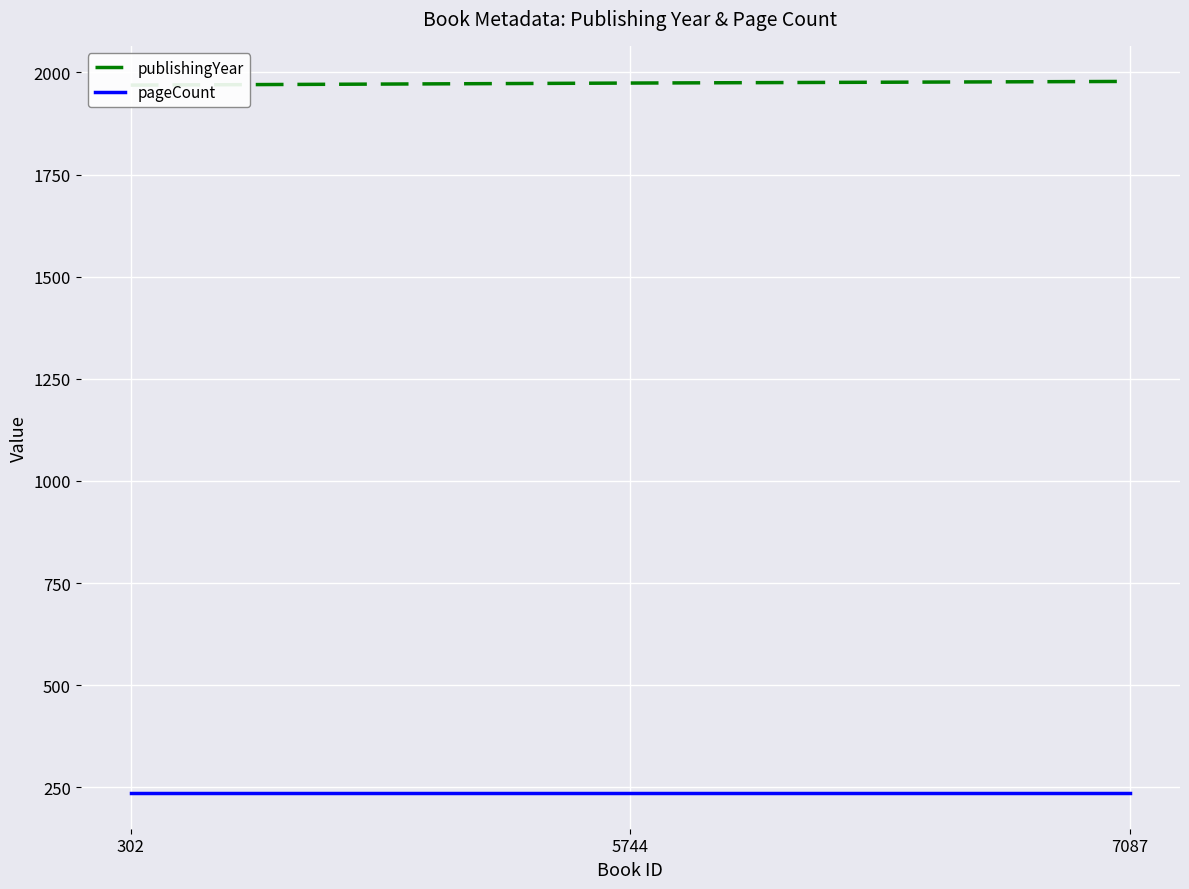

Count the publishingYear values in the range 1969 to 1978.

3